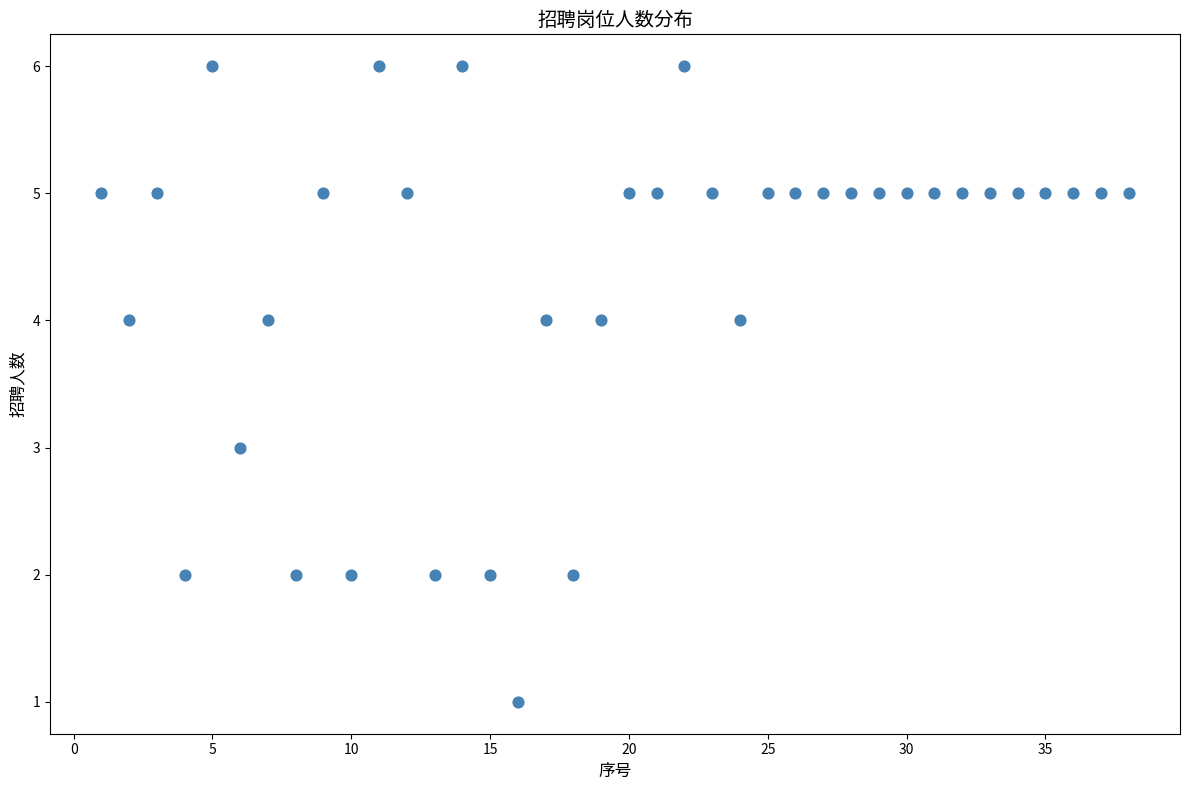

What is the range of Y values (max minus min)?

5